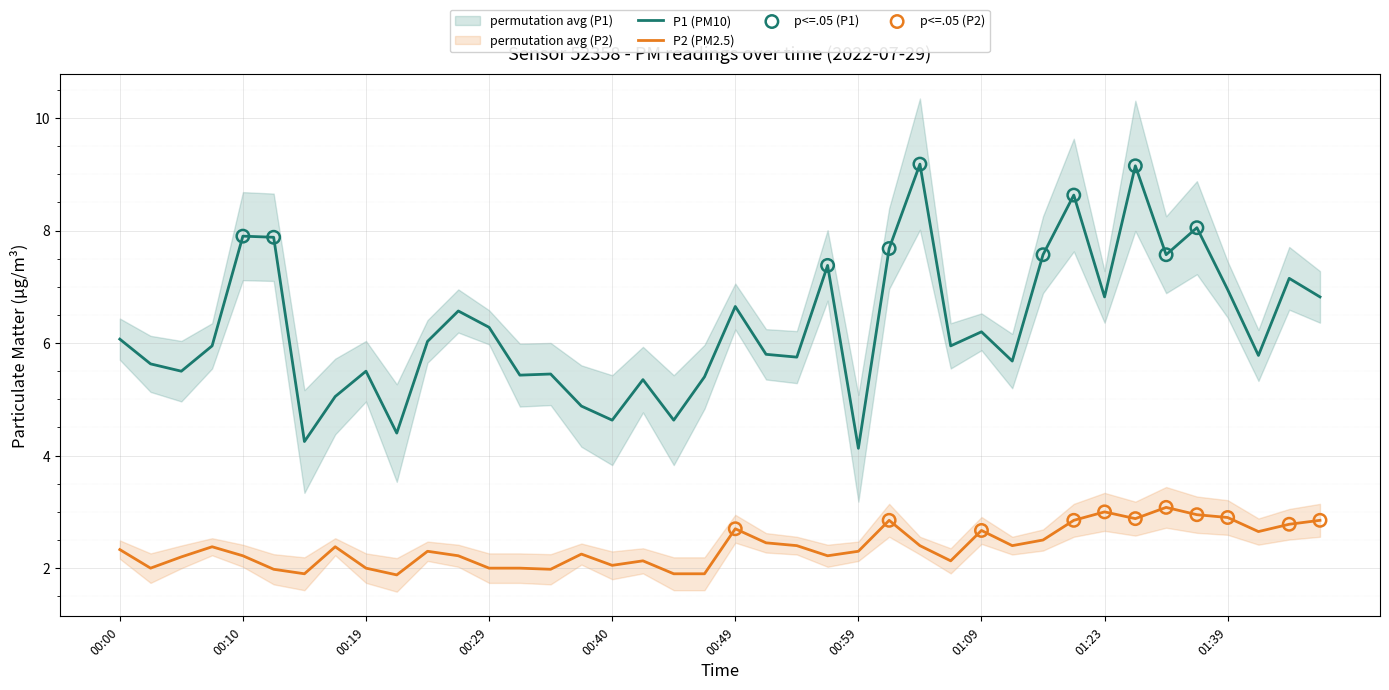

What is the total value across all series at 01:12?

8.1